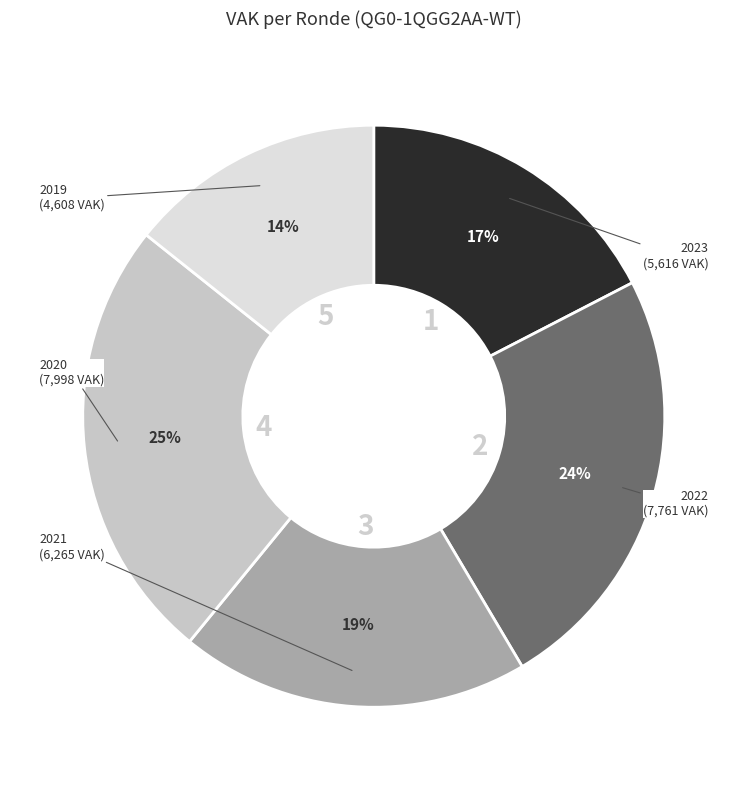

Is there a majority slice in this chart?

No